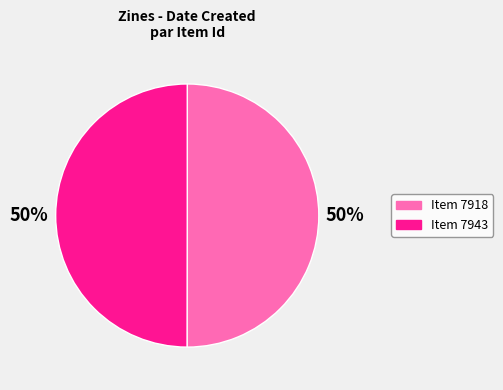

To the nearest percent, what is the average slice percentage?

50%